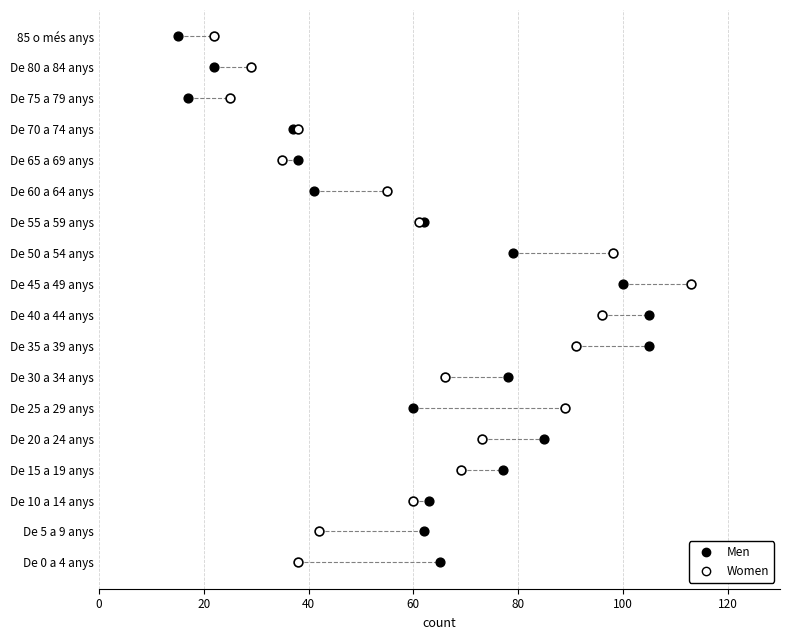

What are all the series names shown in the legend?

Men, Women